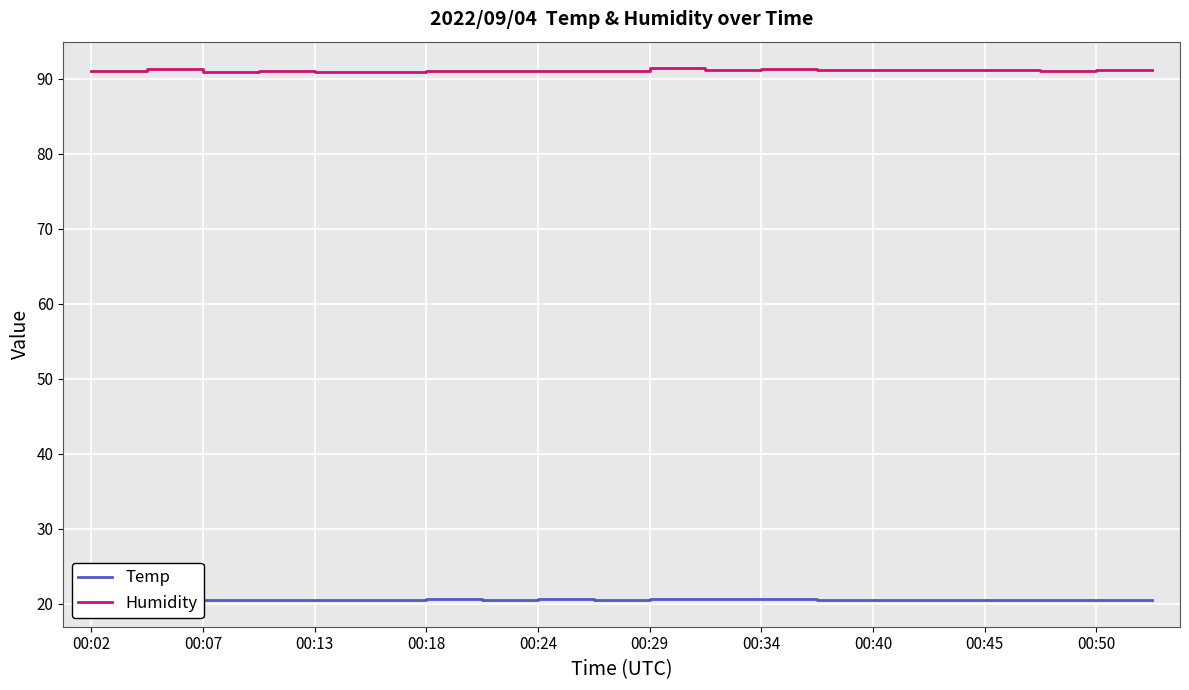

Rank the series by their average value, from lowest to highest.

Temp, Humidity